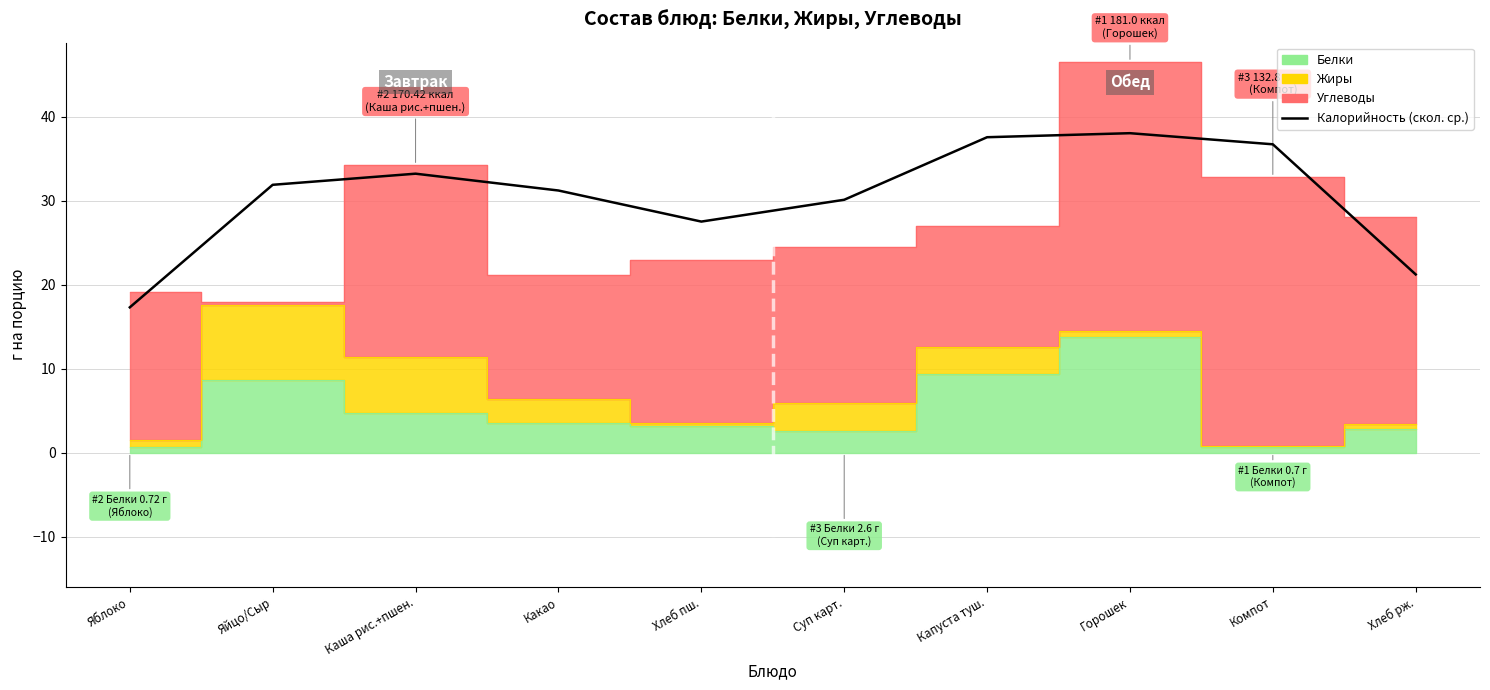

The chart shows a value of 31.2 at Какао. True or false?

True